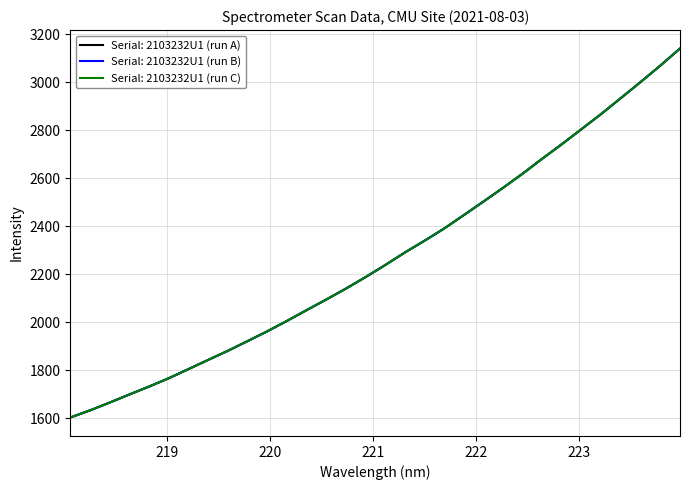

Does the chart have visible grid lines?

Yes